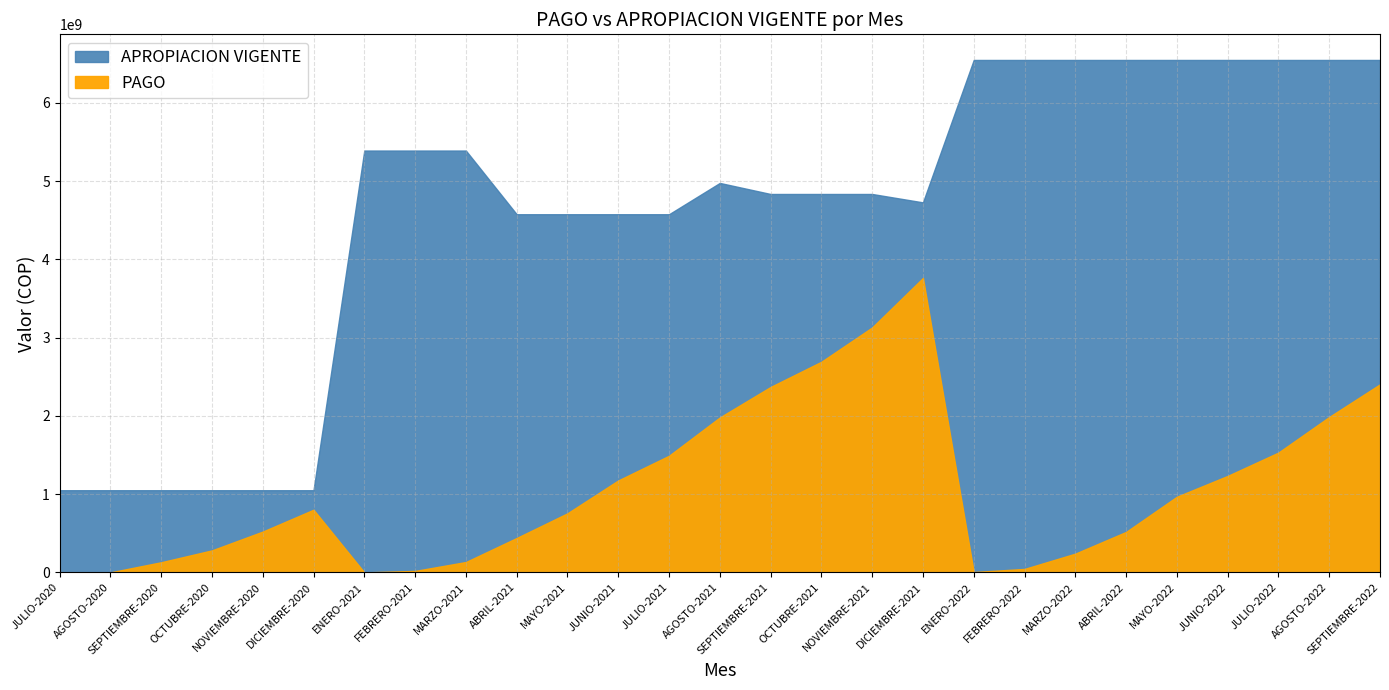

What is the total value across all series at DICIEMBRE-2020?

1850672981